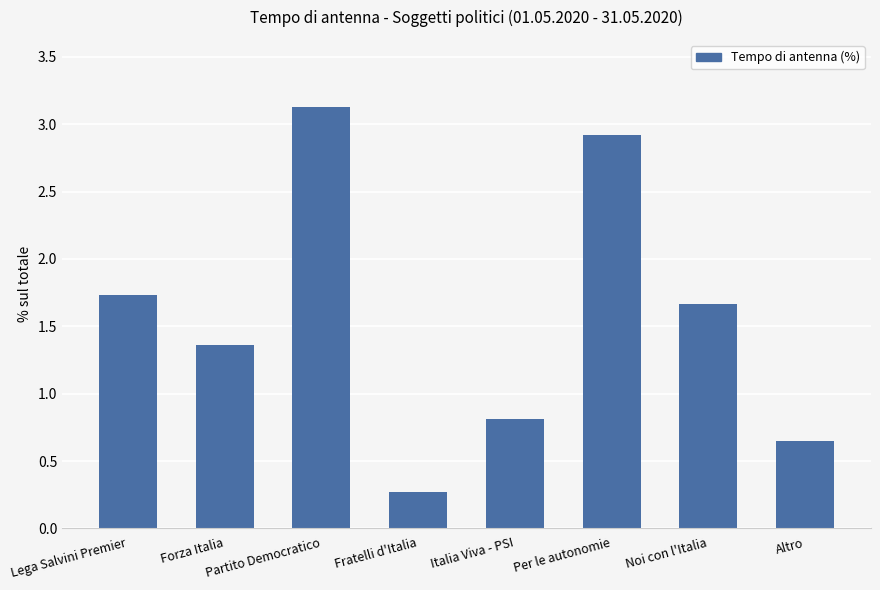

What position from the left is Lega Salvini Premier?

1